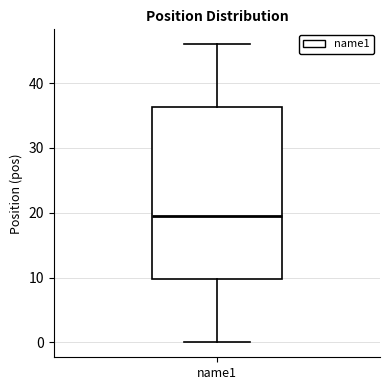

Transcribe this box plot: give where the median line is, the range the box spans, and where the two whiskers end, as read against the y-axis. The values are not printed on the chart, so give them approximately, as read against the axis.

median 20, box 10 to 36, whiskers 0 to 46